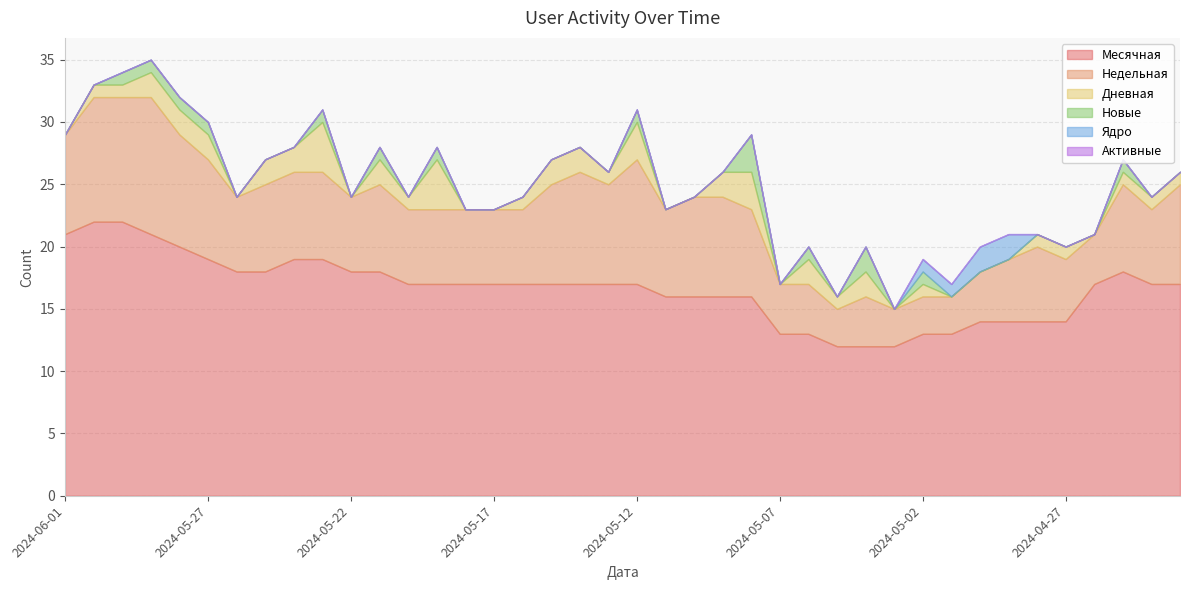

The Недельная series shows 7 at 2024-04-25. True or false?

True